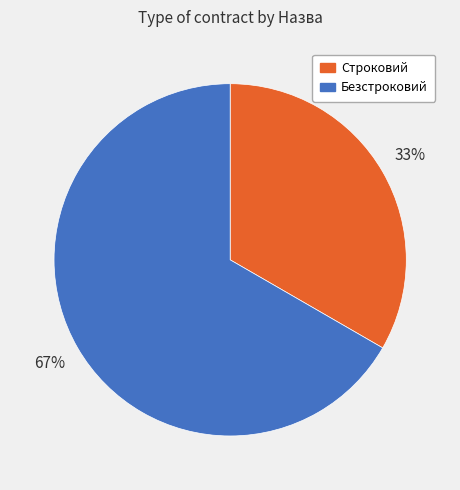

What is the majority slice?

Безстроковий